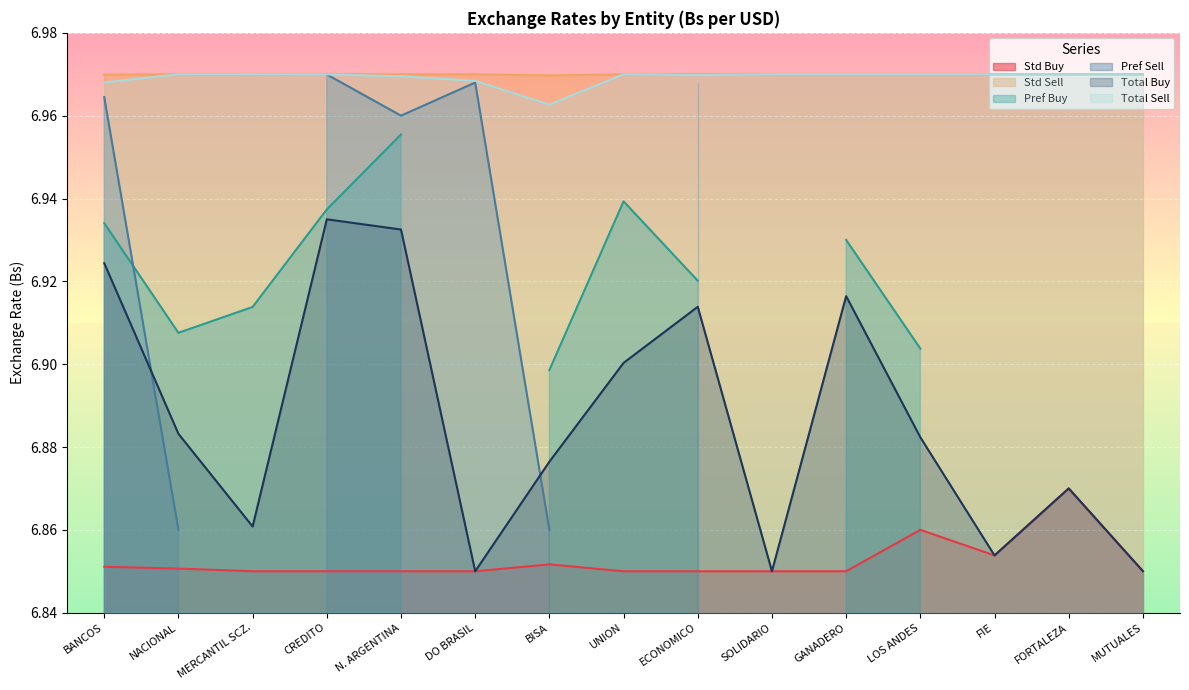

Is the value of Total Sell at NACIONAL greater than the value of Total Buy at BISA?

Yes